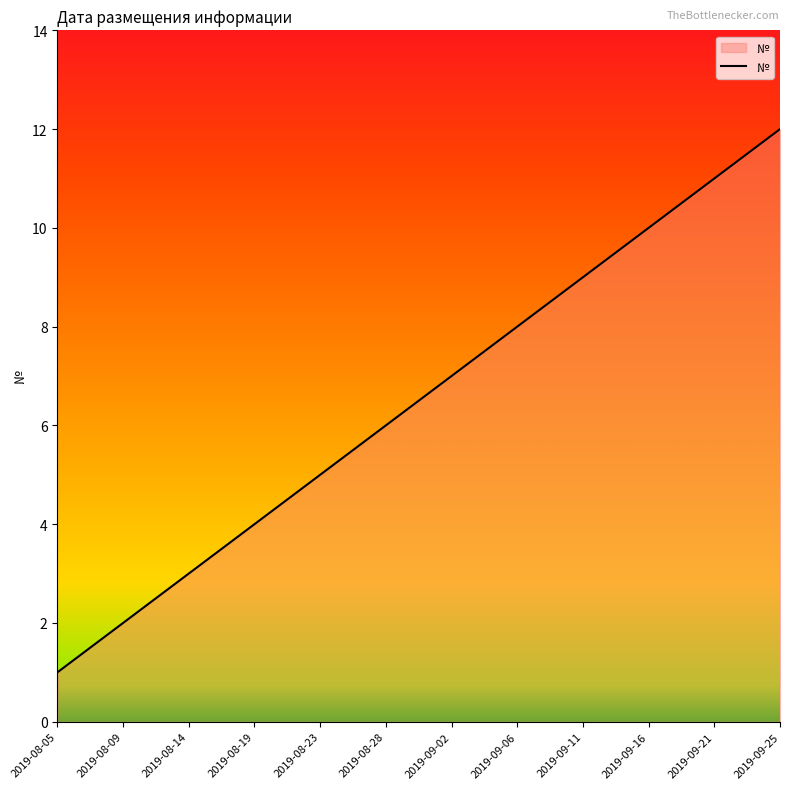

True or false: the data shows 1 at 2019-08-19.

False